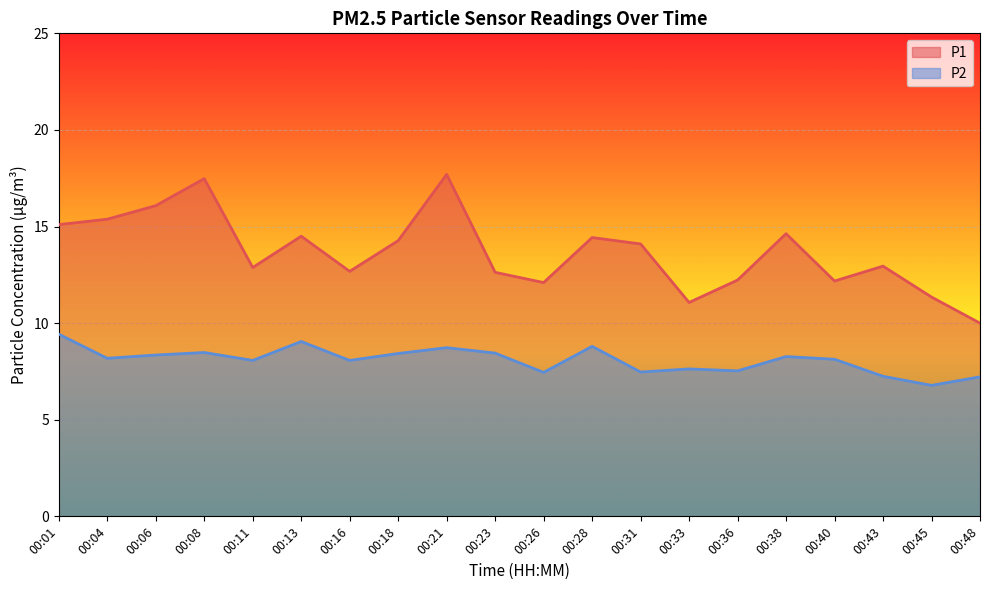

True or false: P1 has a value of 12.2 at 00:40.

True